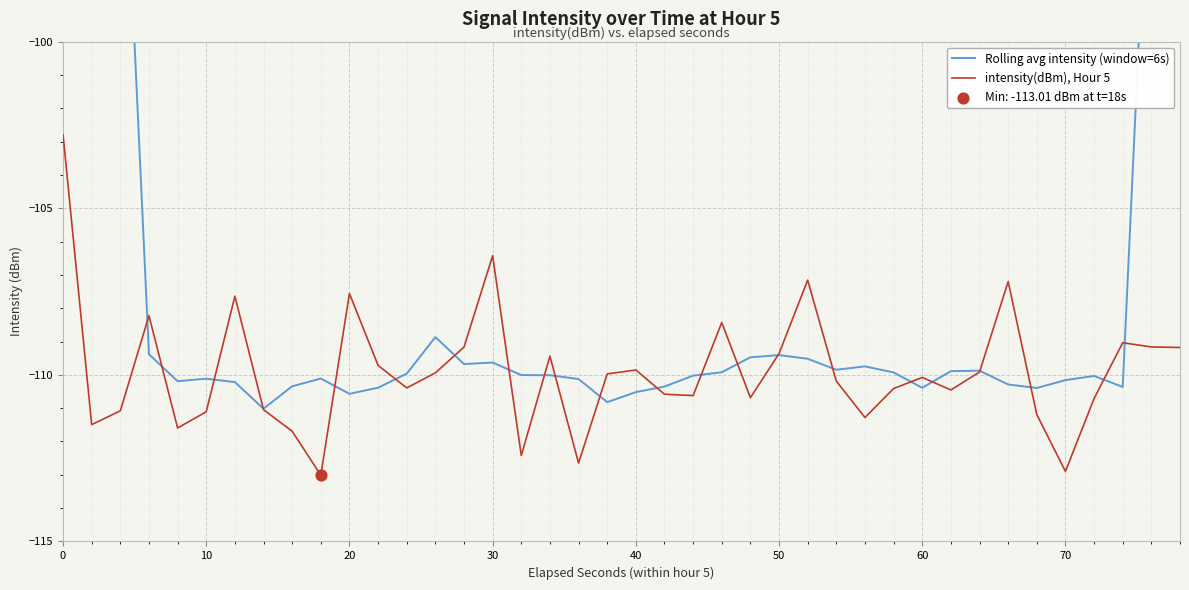

What is the lowest value of the intensity(dBm), Hour 5 series?

-113.0